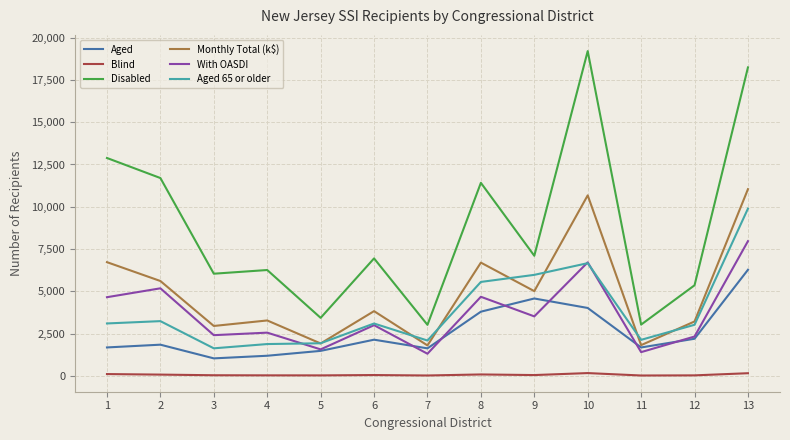

What are all the series names shown in the legend?

Aged, Blind, Disabled, Monthly Total (k$), With OASDI, Aged 65 or older